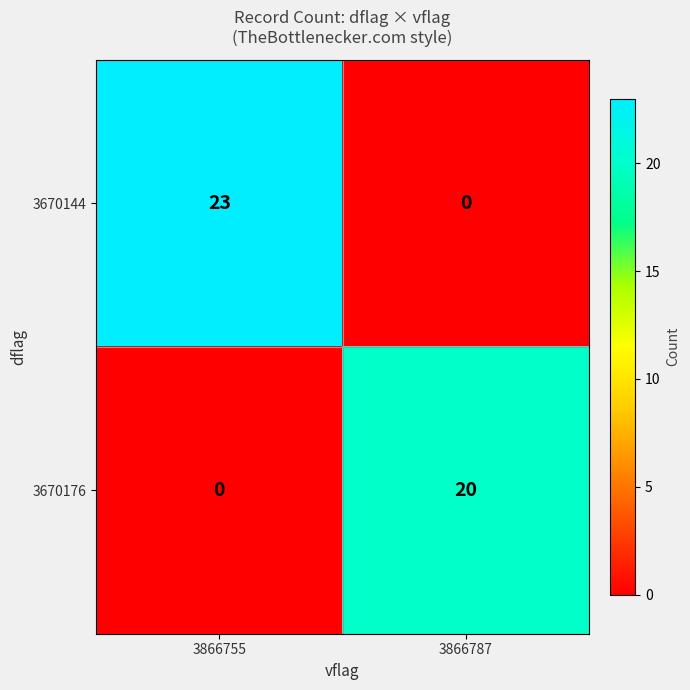

At how many categories does at least one series exceed 4?

2